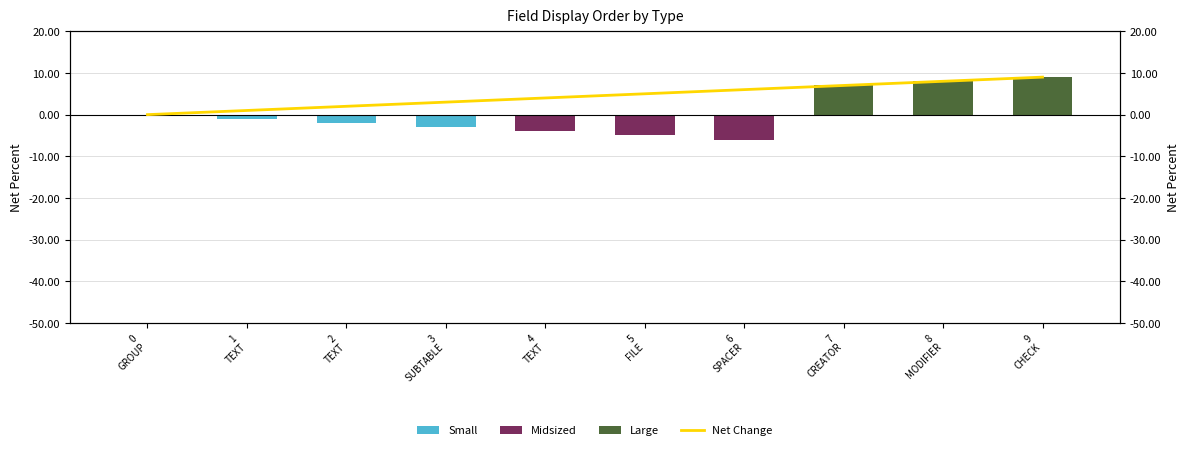

What is the average value of the Net Change series?

4